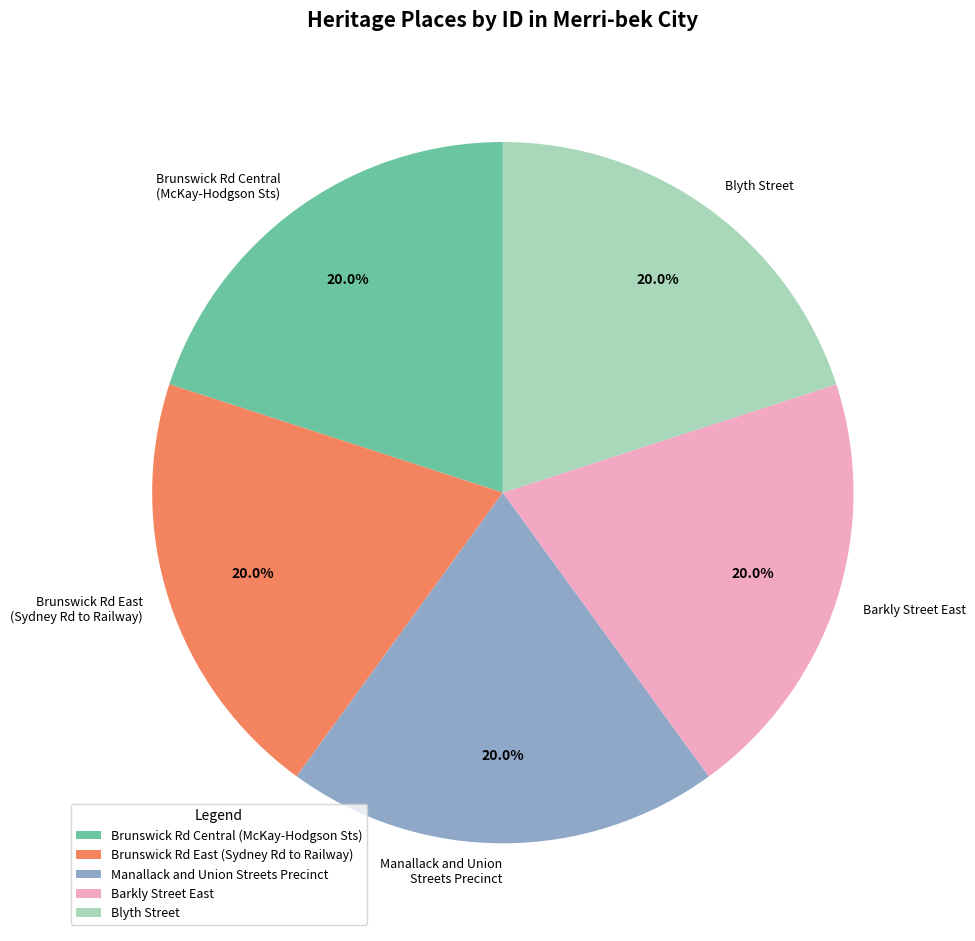

Approximately how many times larger is the value at Brunswick Rd East (Sydney Rd to Railway) compared to Manallack and Union Streets Precinct?

1.0